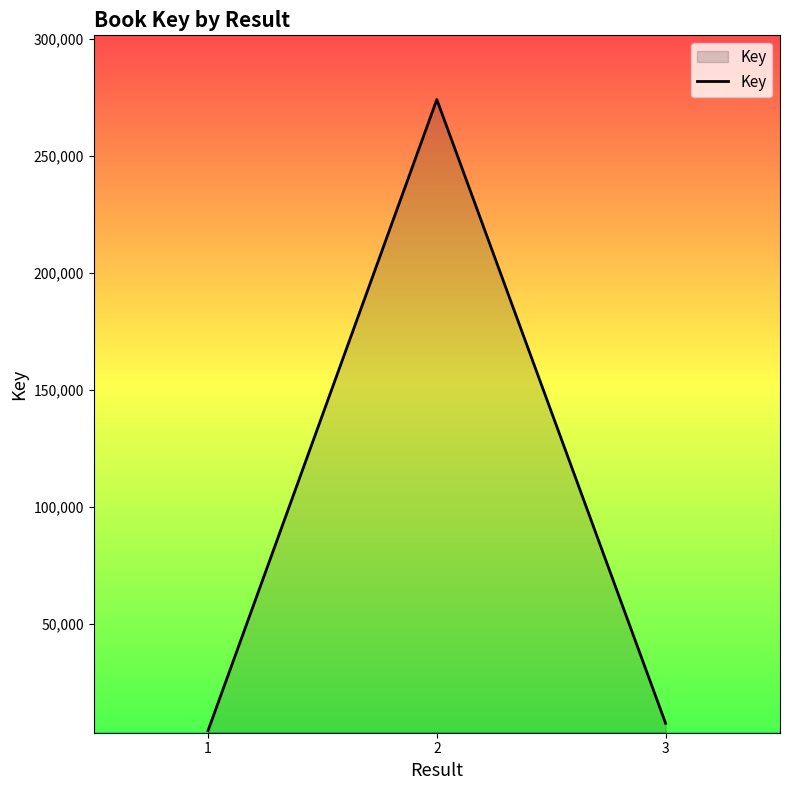

Reading left to right, list all the values displayed in this chart.

4579	274122	7692